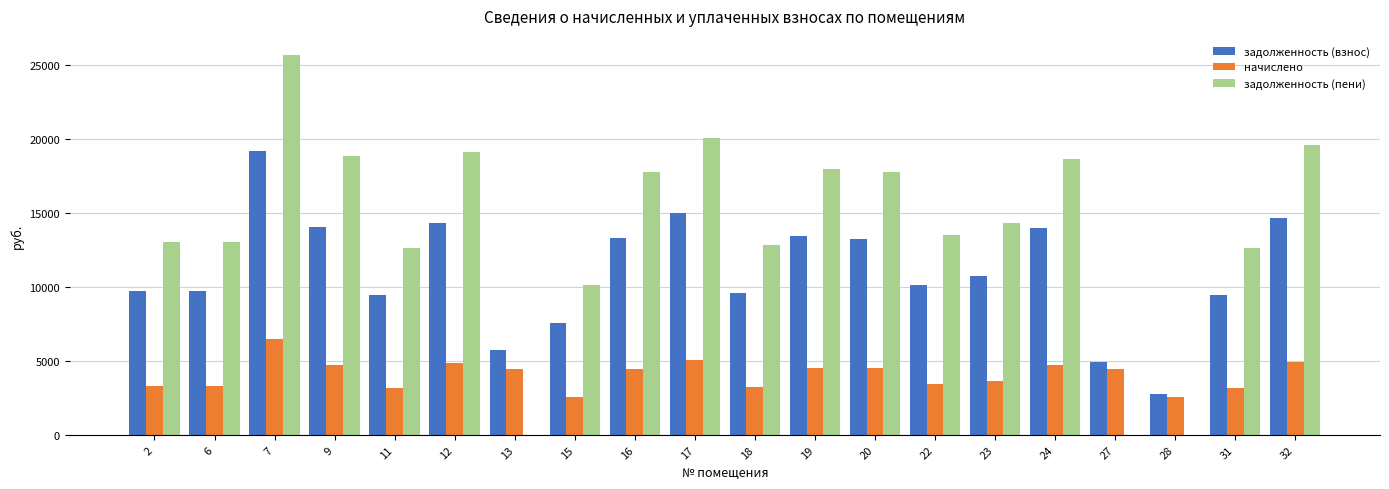

Between 12 and 28, which series saw the biggest shift?

задолженность (пени)